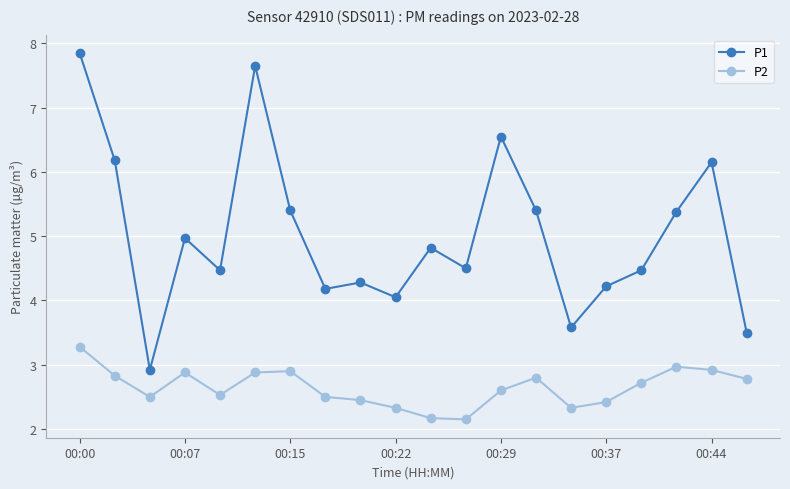

What is the difference between the maximum and minimum values in the P2 series?

1.1